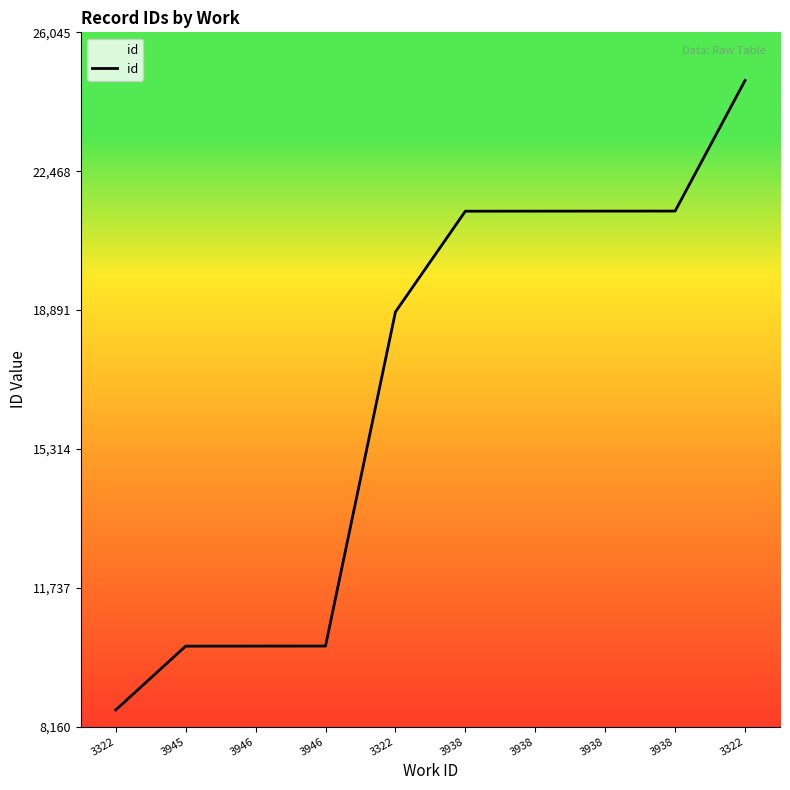

Does the chart display data point markers on the line(s)?

No